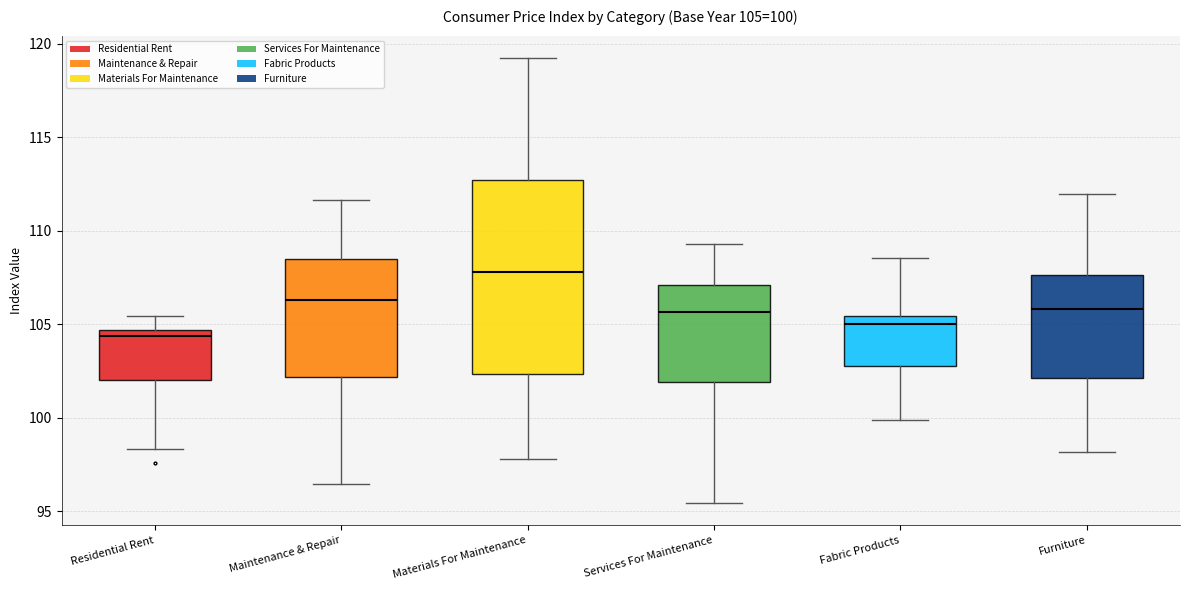

Which box has the lowest median line?

Residential Rent